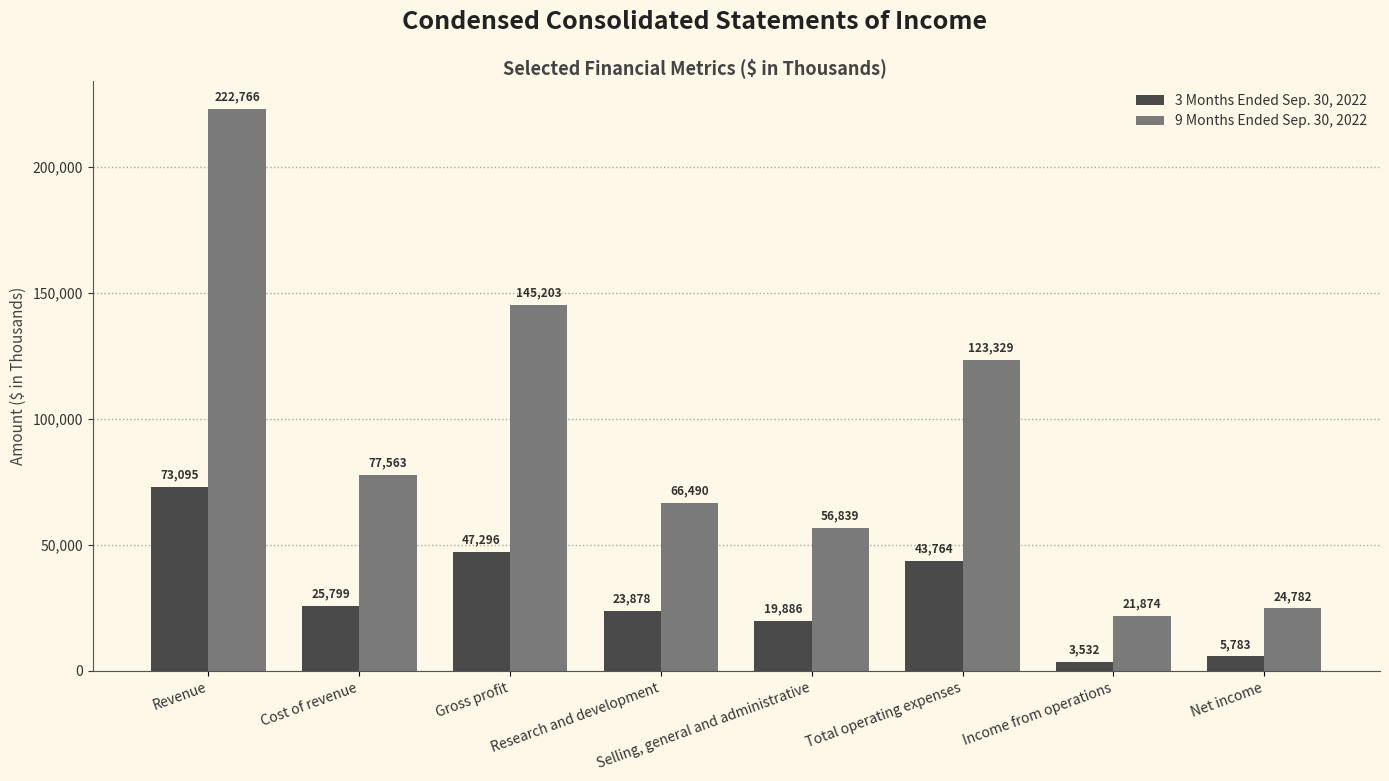

At which category is the sum across all series the highest?

Revenue